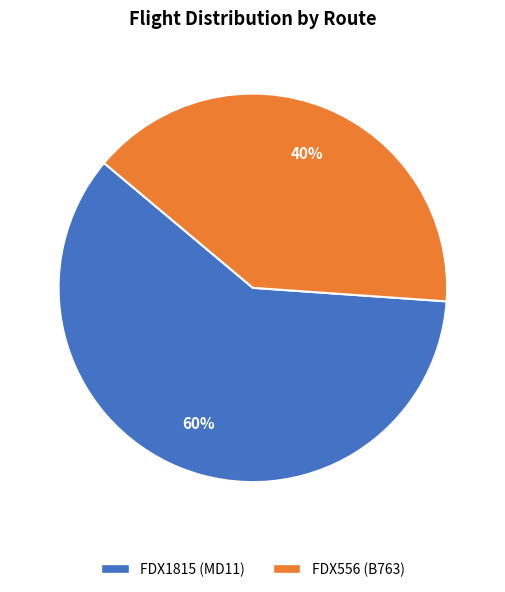

Count the number of slices in the pie.

2